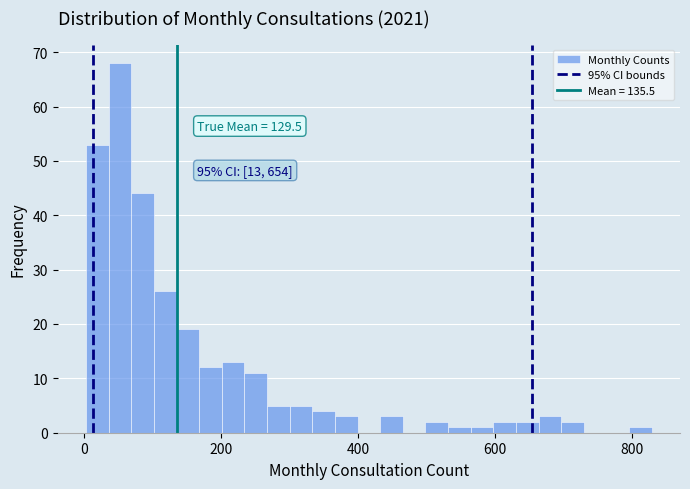

Around what value on the x-axis is the tallest bar? Give the approximate position of its centre, as read against the axis.

60